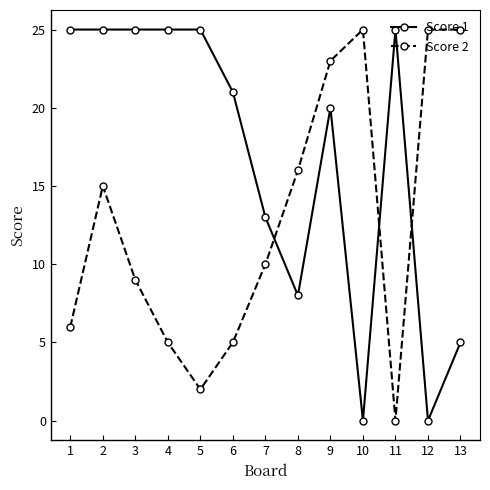

Which series ends up on top after the final intersection of Score 2 and Score 1?

Score 2